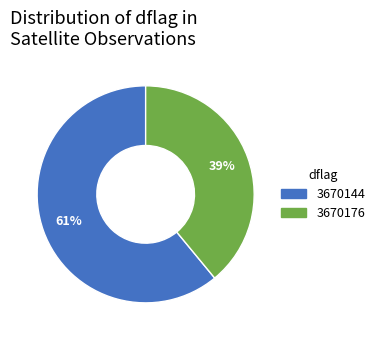

What percentage is the 3670144 slice, to the nearest percent?

61%